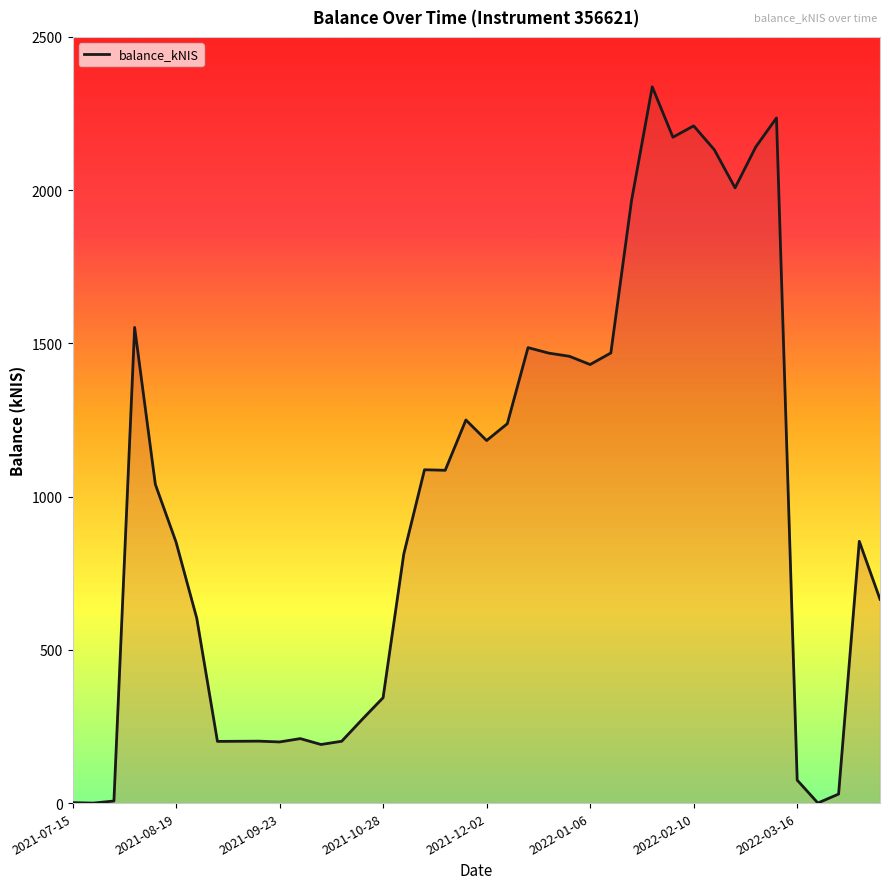

Between 2022-01-06 and 2021-12-02, which is larger?

2022-01-06